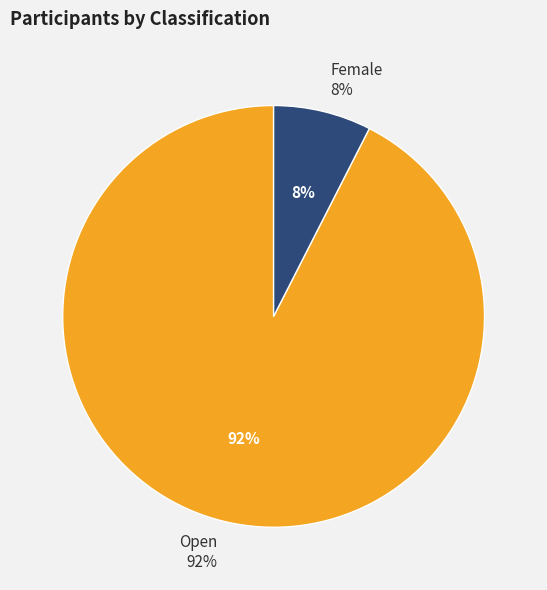

To the nearest percent, what portion does Female represent?

8%